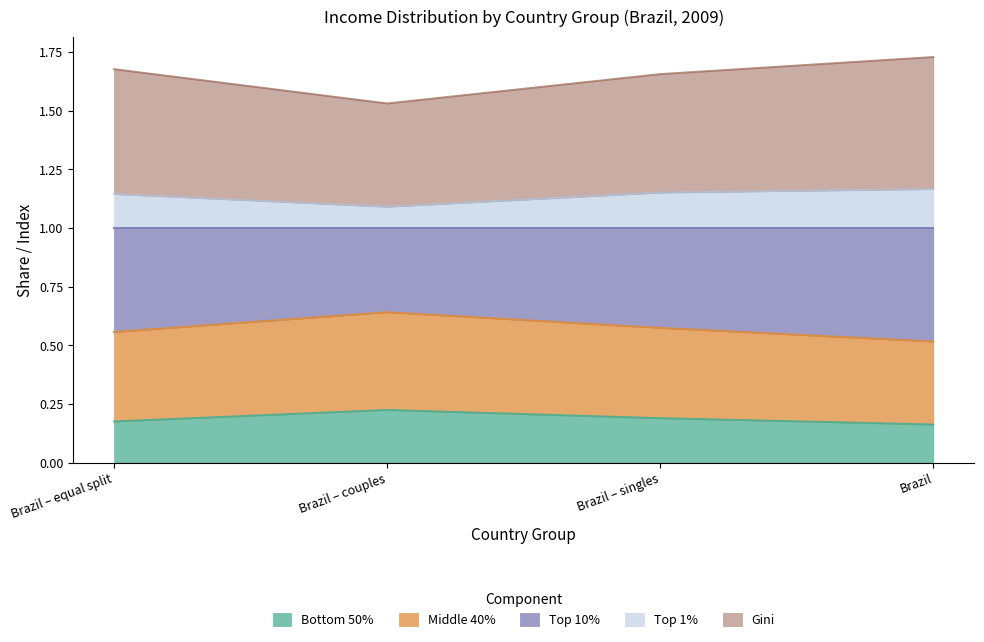

How many interior local valleys does the Top 10% series have?

1